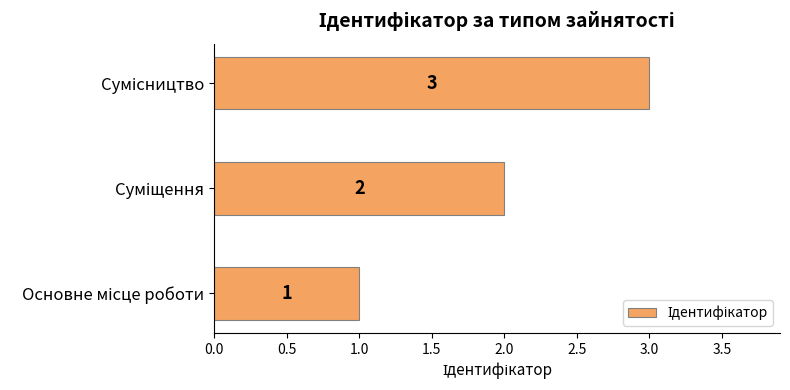

Count the values in the range 1 to 3.

3